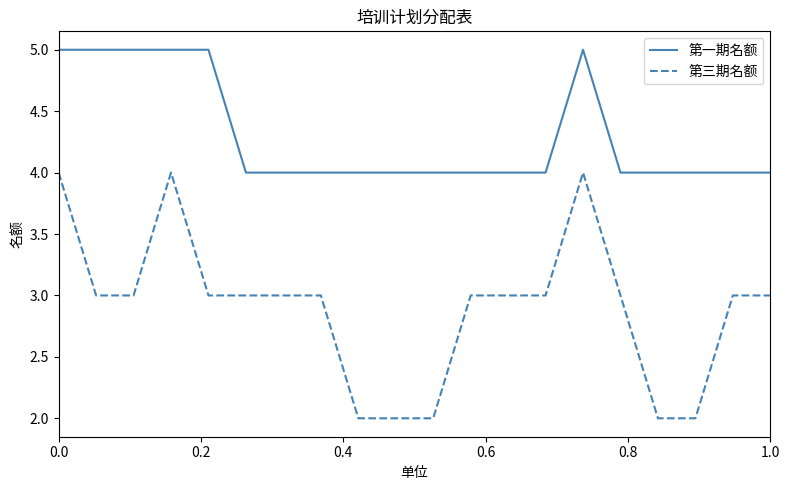

What is the minimum value for 第一期名额?

4